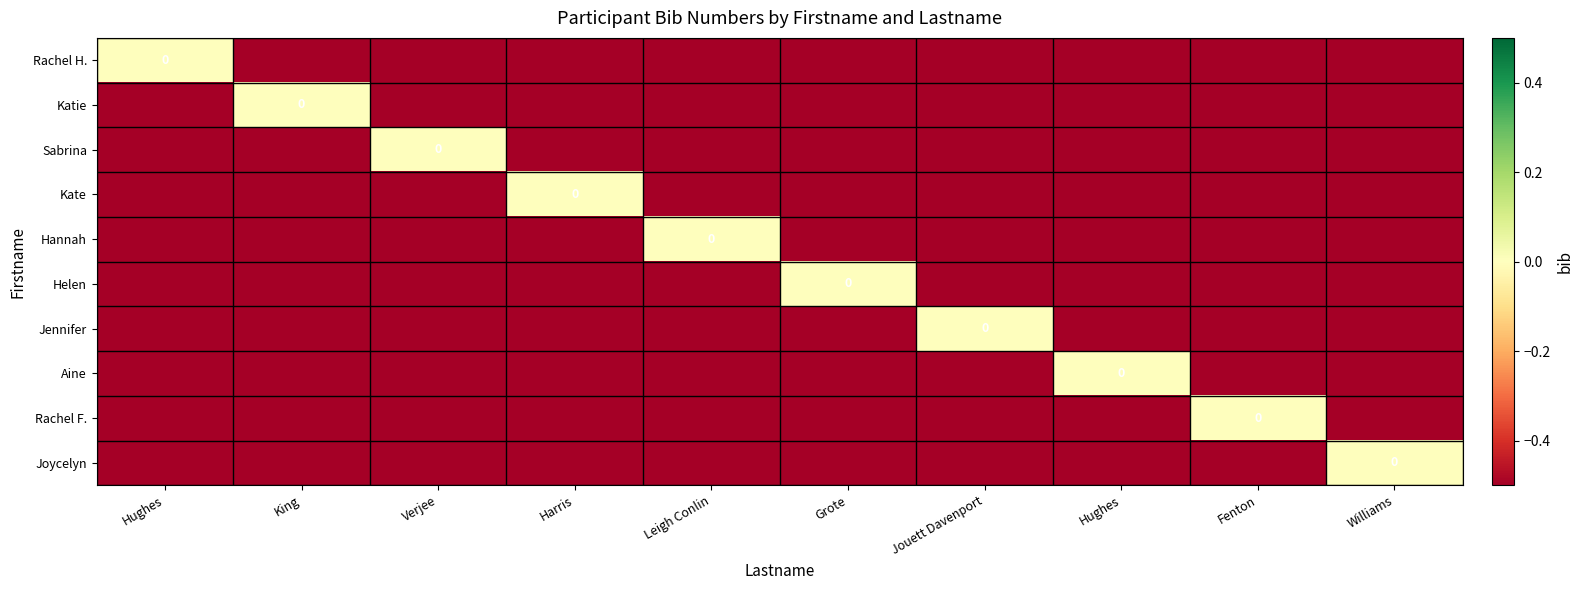

The value of Hannah at Hughes is -0.8. True or false?

False